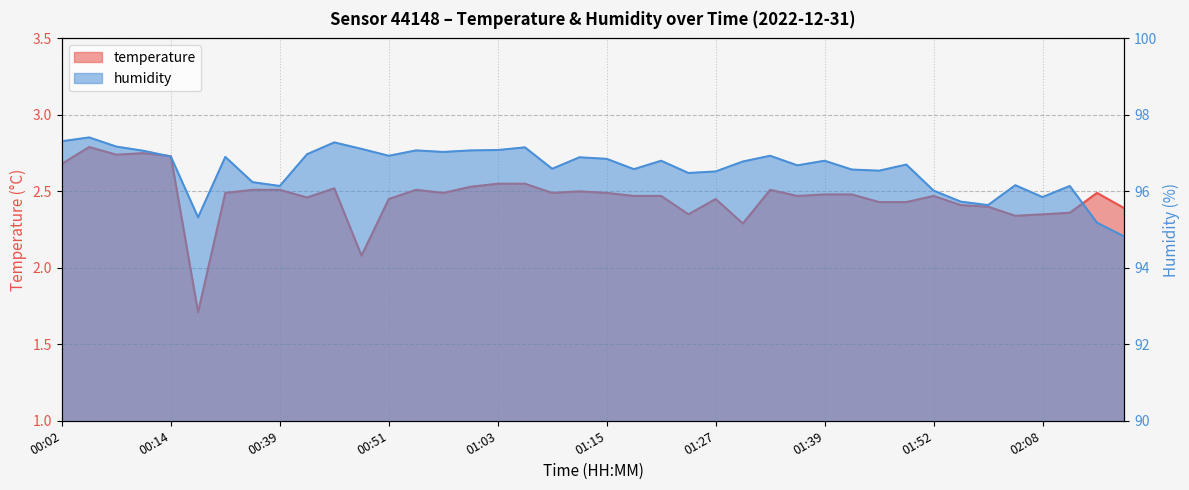

What position from the left is 00:54?

14